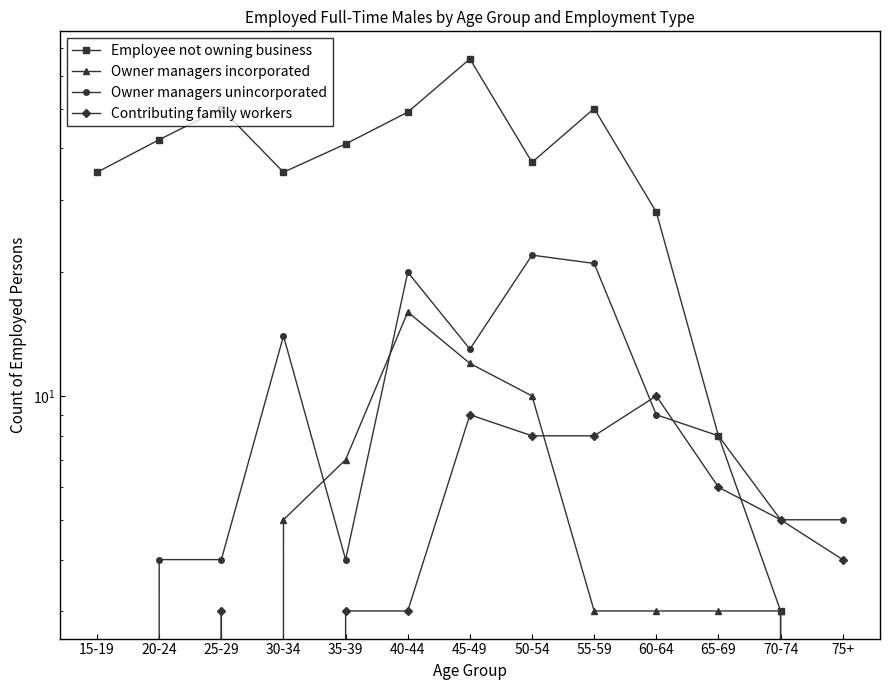

What position from the right is 20-24?

12